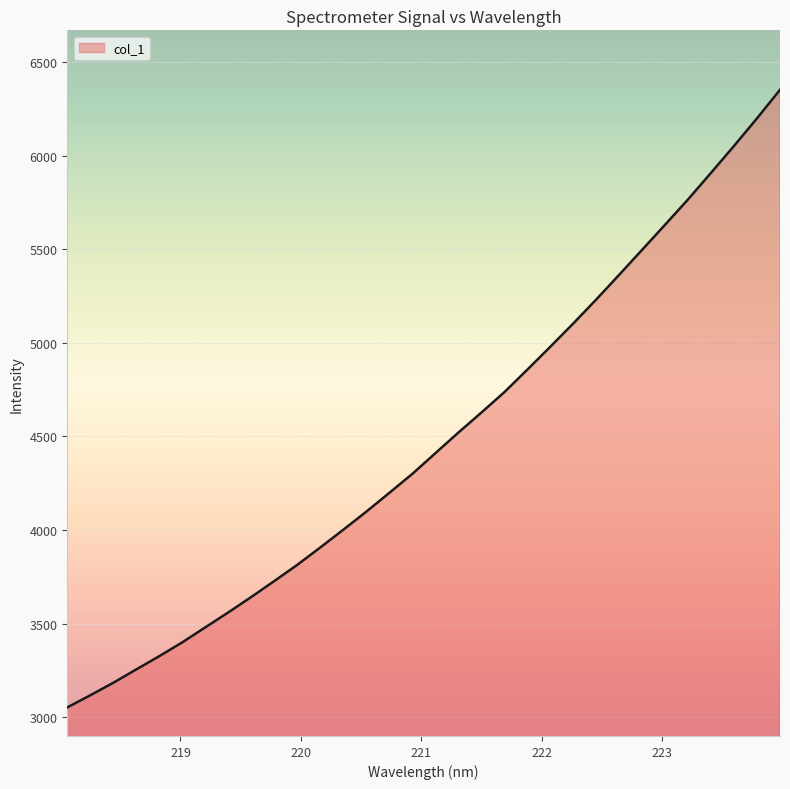

What is the difference between the maximum and minimum values?

3299.1